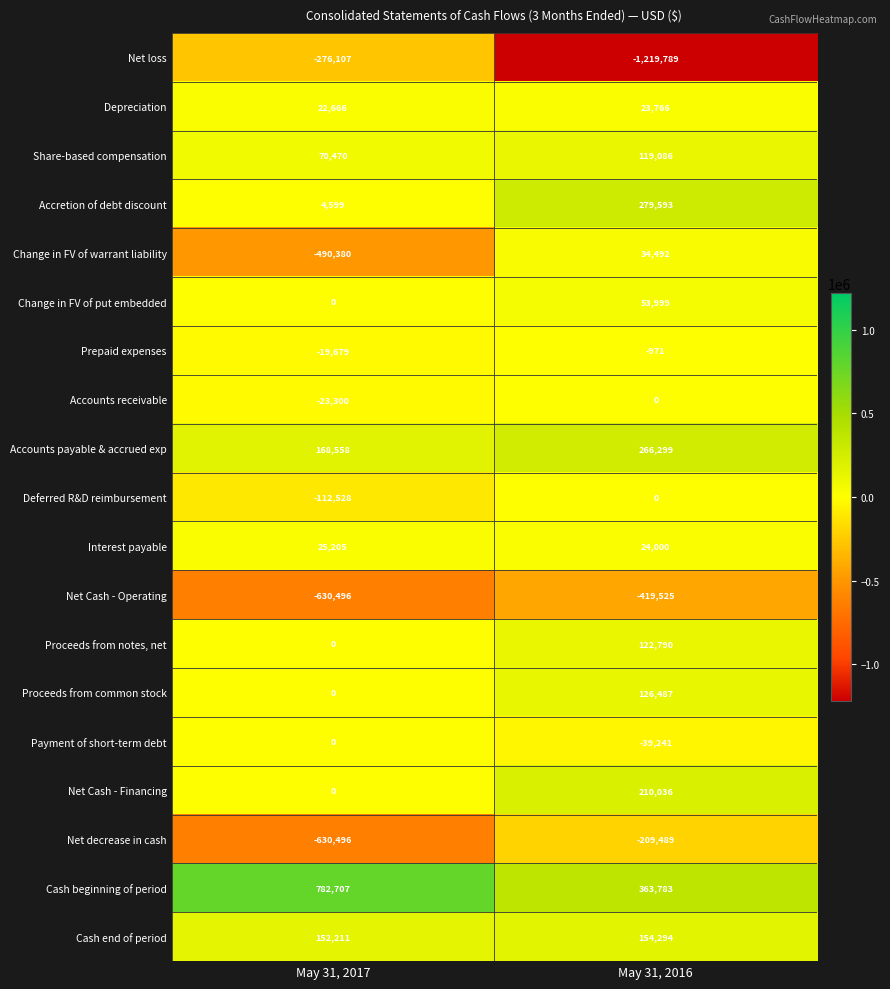

True or false: Payment of short-term debt has a value of 0 at May 31, 2017.

True